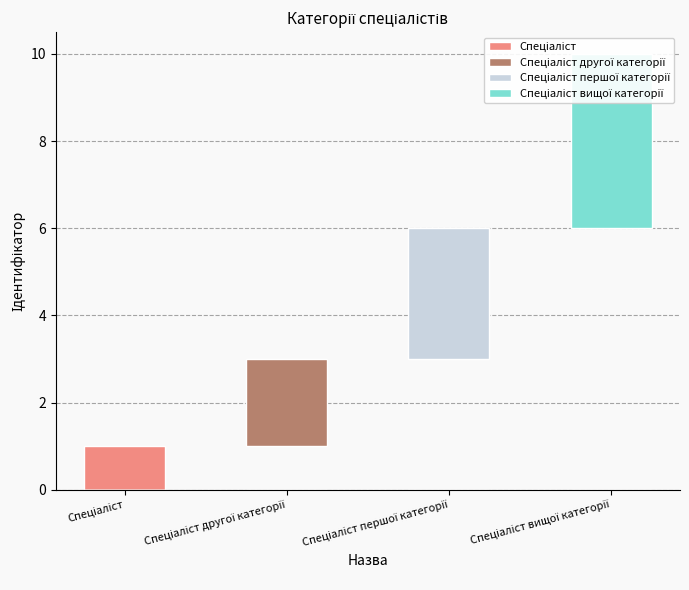

What are all the series names shown in the legend?

Спеціаліст, Спеціаліст другої категорії, Спеціаліст першої категорії, Спеціаліст вищої категорії